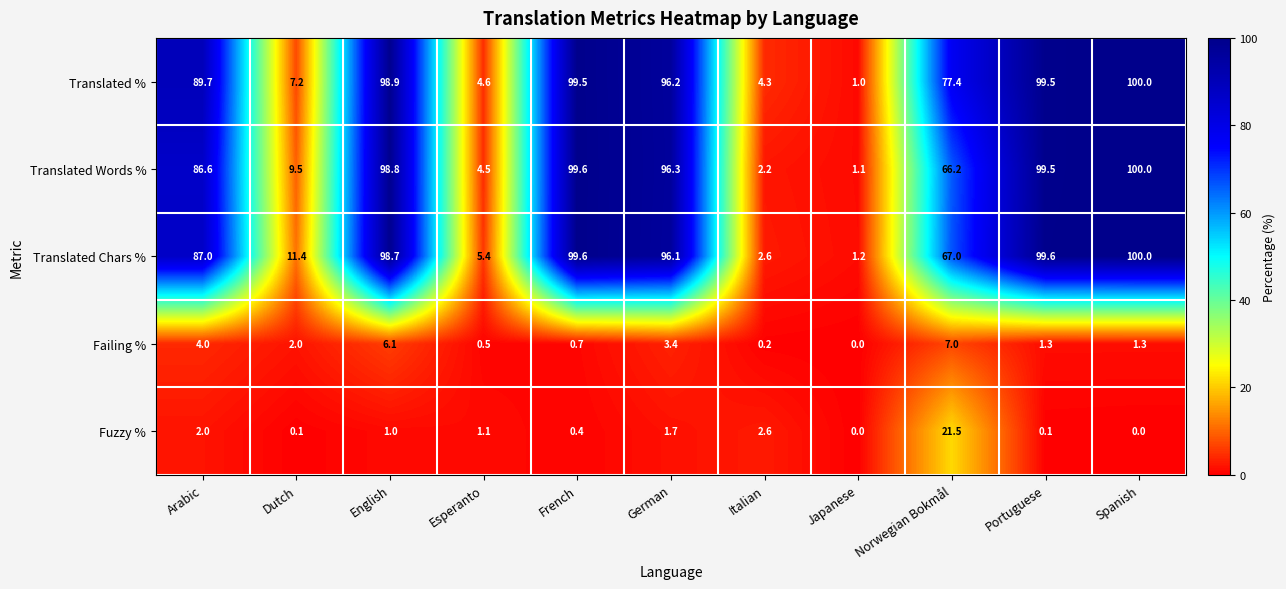

Which series has the largest total across all categories?

Translated %